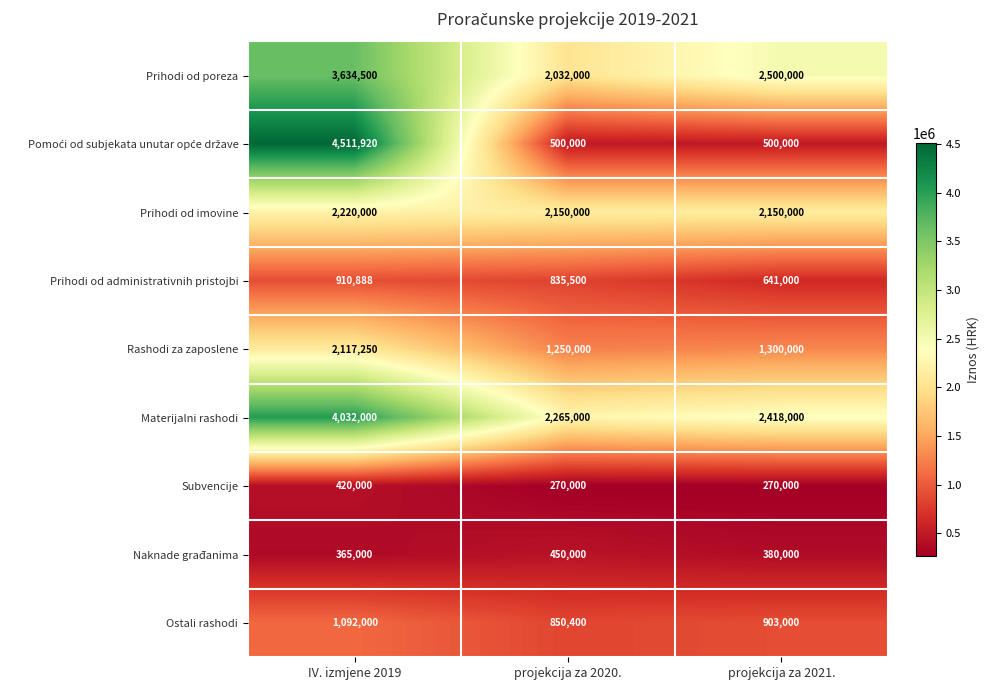

What is the difference between the highest and lowest values at IV. izmjene 2019?

4146920